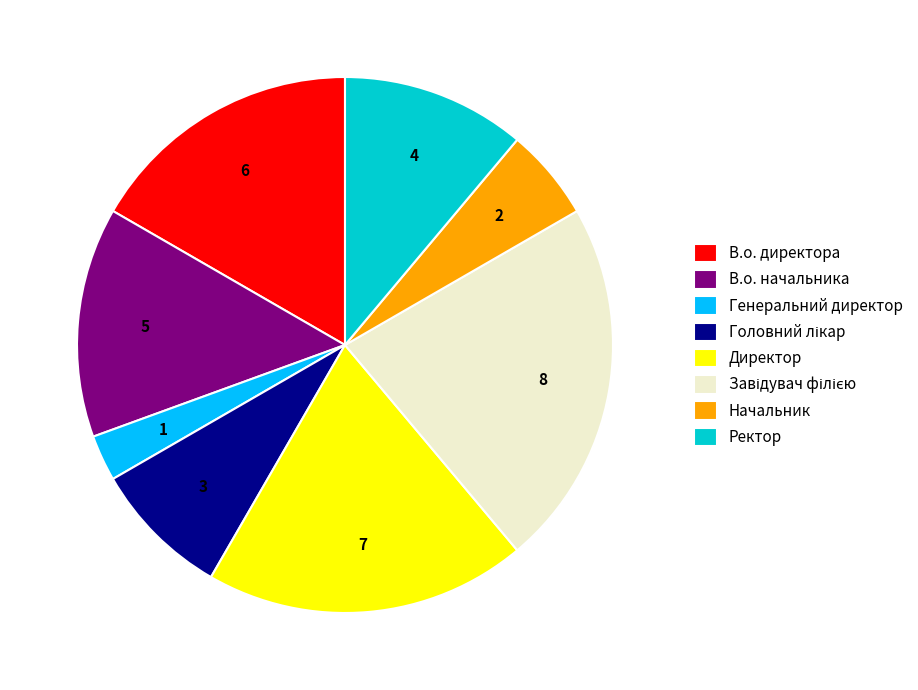

Combined, do Начальник and Генеральний директор account for over 50%?

No